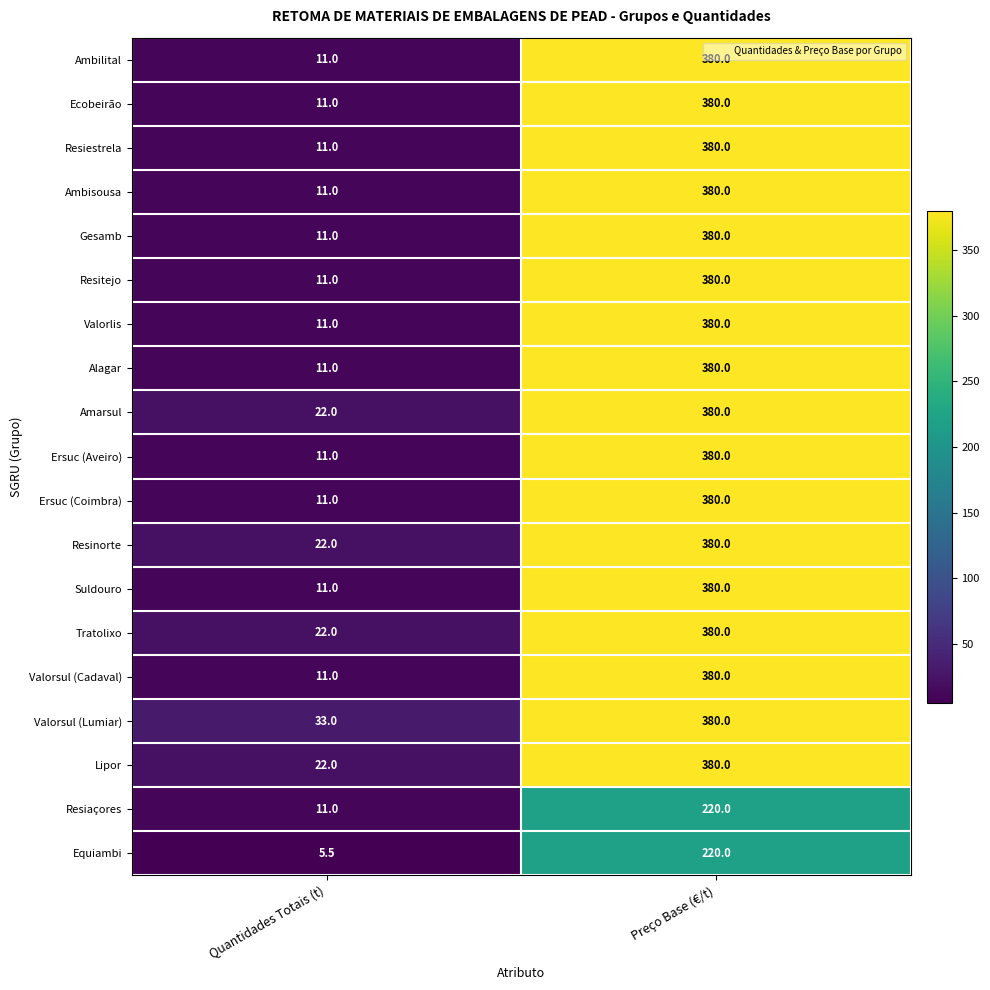

True or false: Valorsul (Cadaval) has a value of 224.3 at Preço Base (€/t).

False